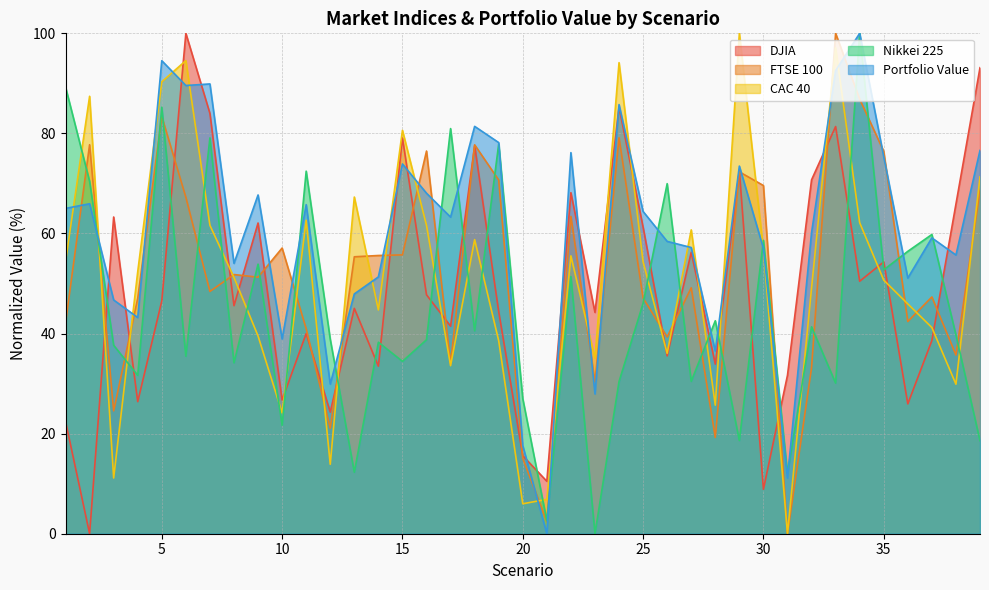

Reading left to right, list all the values displayed in this chart.

DJIA: 1=22.5	2=0.0	3=63.3	4=26.4	5=46.5	6=100.0	7=84.0	8=45.6	9=62.1	10=26.7	11=40.0	12=24.3	13=45.0	14=33.5	15=79.1	16=47.7	17=41.5	18=77.5	19=44.4	20=15.6	21=10.5	22=68.2	23=44.2	24=85.2	25=61.3	26=35.5	27=56.2	28=33.9	29=72.6	30=8.9	31=31.7	32=70.7	33=81.4	34=50.5	35=54.3	36=25.9	37=38.6	38=65.9	39=93.1
FTSE 100: 1=42.1	2=77.7	3=24.6	4=47.1	5=83.4	6=67.2	7=48.4	8=51.8	9=51.3	10=57.1	11=41.0	12=21.1	13=55.3	14=55.6	15=55.7	16=76.5	17=34.0	18=77.7	19=70.7	20=15.1	21=2.4	22=63.4	23=30.3	24=79.1	25=47.1	26=39.3	27=49.1	28=19.2	29=72.3	30=69.6	31=0.0	32=33.2	33=100.0	34=86.9	35=76.4	36=42.4	37=47.3	38=35.7	39=68.6
CAC 40: 1=54.4	2=87.4	3=11.1	4=52.4	5=90.3	6=94.6	7=61.6	8=51.2	9=39.5	10=24.1	11=62.6	12=13.9	13=67.3	14=44.7	15=80.6	16=61.6	17=33.6	18=58.8	19=38.6	20=6.0	21=6.9	22=55.5	23=35.1	24=94.1	25=54.3	26=36.0	27=60.7	28=25.7	29=100.0	30=56.7	31=0.0	32=49.1	33=97.1	34=62.2	35=50.7	36=45.9	37=41.2	38=29.9	39=71.3
Nikkei 225: 1=89.3	2=70.4	3=37.7	4=31.7	5=85.2	6=35.5	7=79.1	8=34.2	9=53.9	10=21.7	11=72.5	12=38.9	13=12.3	14=38.3	15=34.4	16=38.8	17=81.0	18=40.5	19=77.9	20=27.0	21=2.6	22=51.4	23=0.0	24=30.4	25=46.0	26=70.0	27=30.4	28=42.6	29=18.6	30=58.6	31=12.1	32=41.4	33=30.1	34=100.0	35=52.7	36=56.4	37=59.8	38=39.7	39=18.6
Portfolio Value: 1=65.0	2=65.9	3=46.7	4=43.2	5=94.5	6=89.6	7=89.9	8=54.0	9=67.7	10=38.9	11=65.8	12=29.9	13=47.9	14=51.3	15=73.9	16=68.0	17=63.3	18=81.4	19=78.2	20=17.6	21=0.0	22=76.2	23=27.9	24=85.8	25=64.4	26=58.4	27=57.2	28=36.5	29=73.5	30=57.0	31=11.1	32=60.2	33=92.6	34=100.0	35=75.3	36=51.1	37=59.1	38=55.7	39=76.6